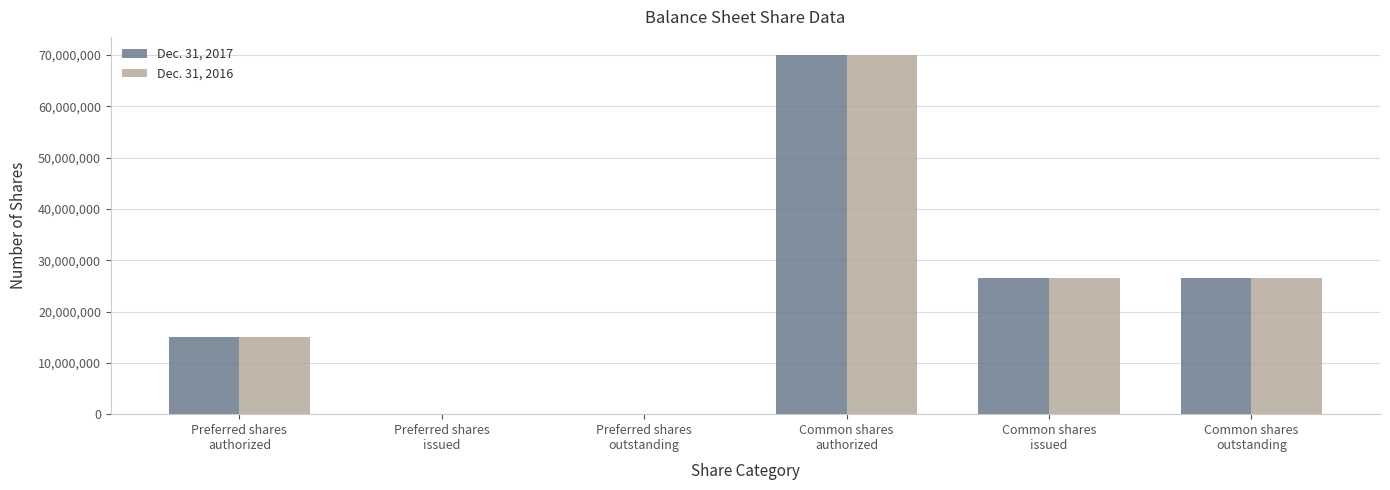

Are the bars grouped side by side (vs. stacked)?

Yes